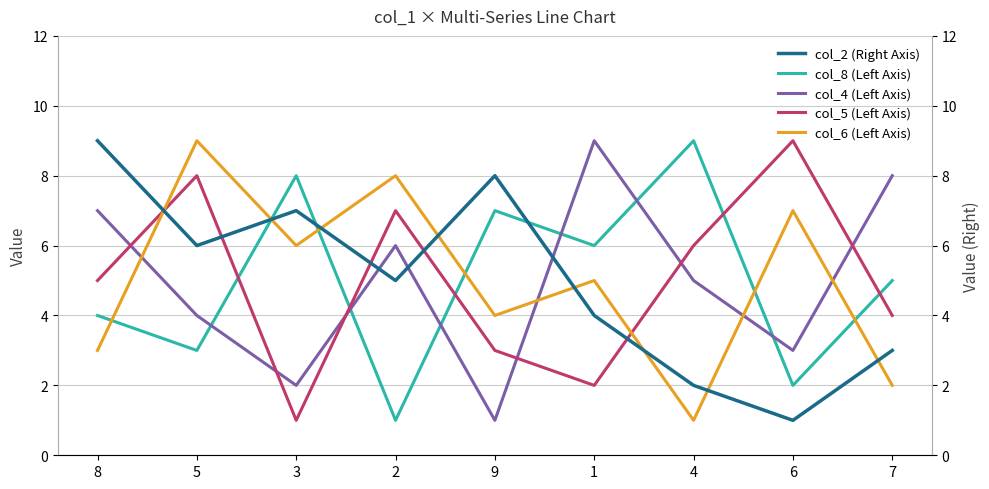

Where do col_2 (Right Axis) and col_6 (Left Axis) first cross each other?

8 and 5